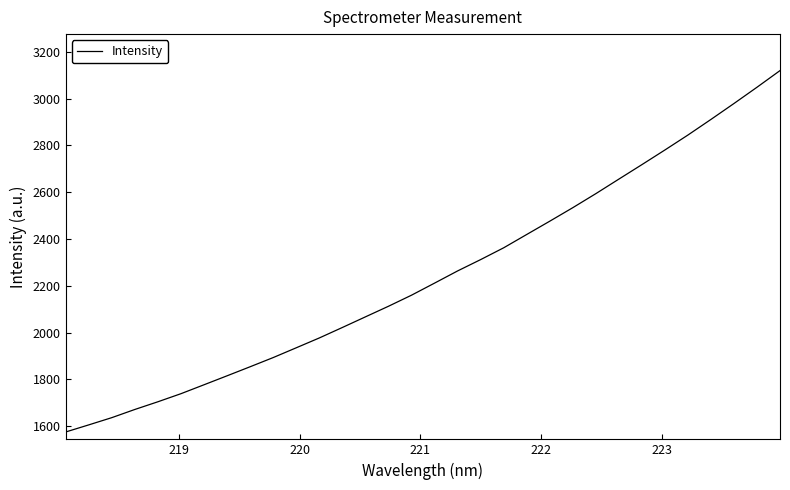

What is the greatest value displayed?

3120.0